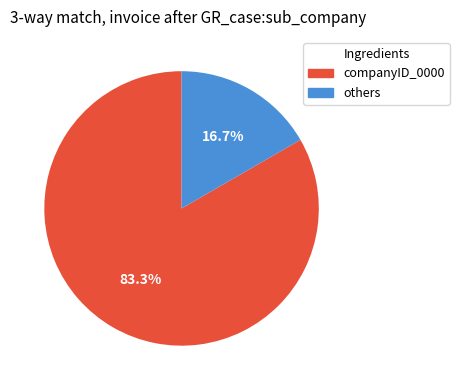

Is there any slice that represents more than half of the pie?

Yes